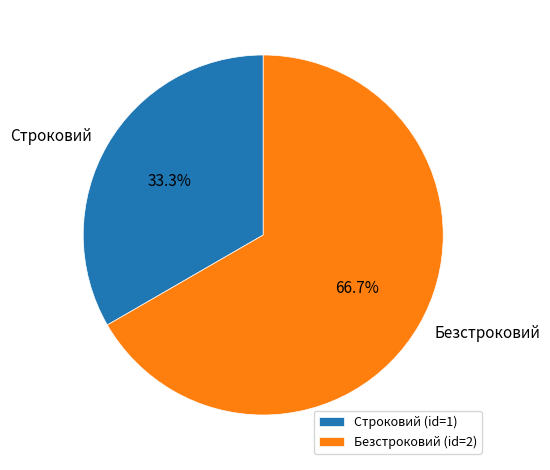

To the nearest percent, what percentage of the pie is Безстроковий?

67%